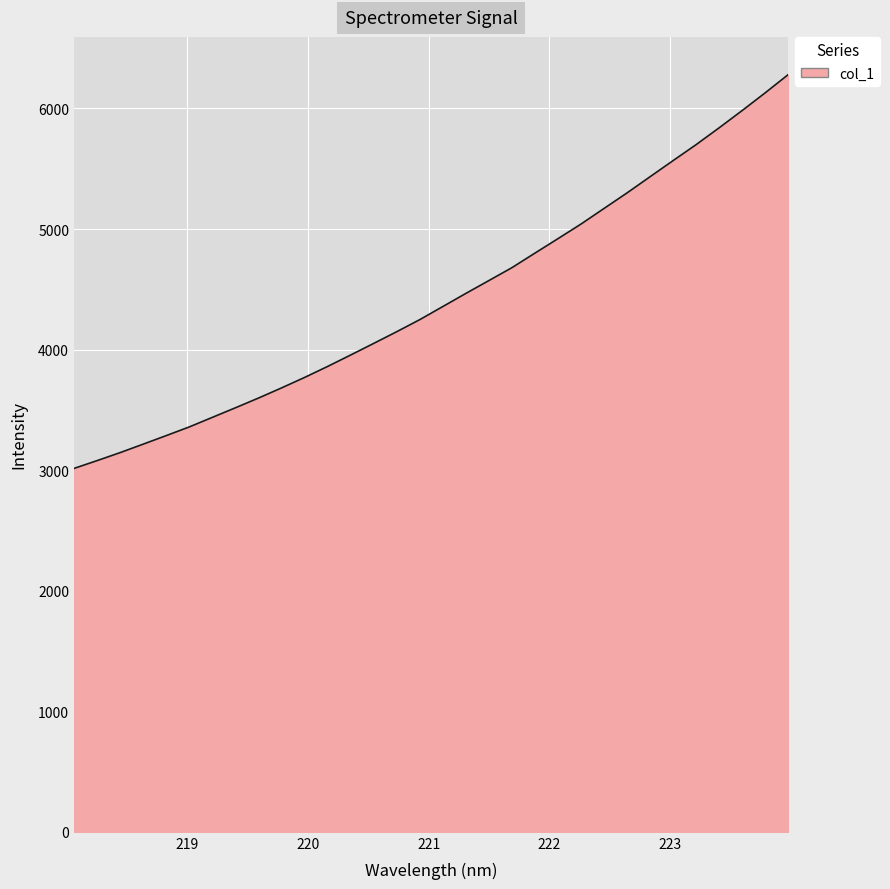

What is the difference between the maximum and minimum values?

3265.8